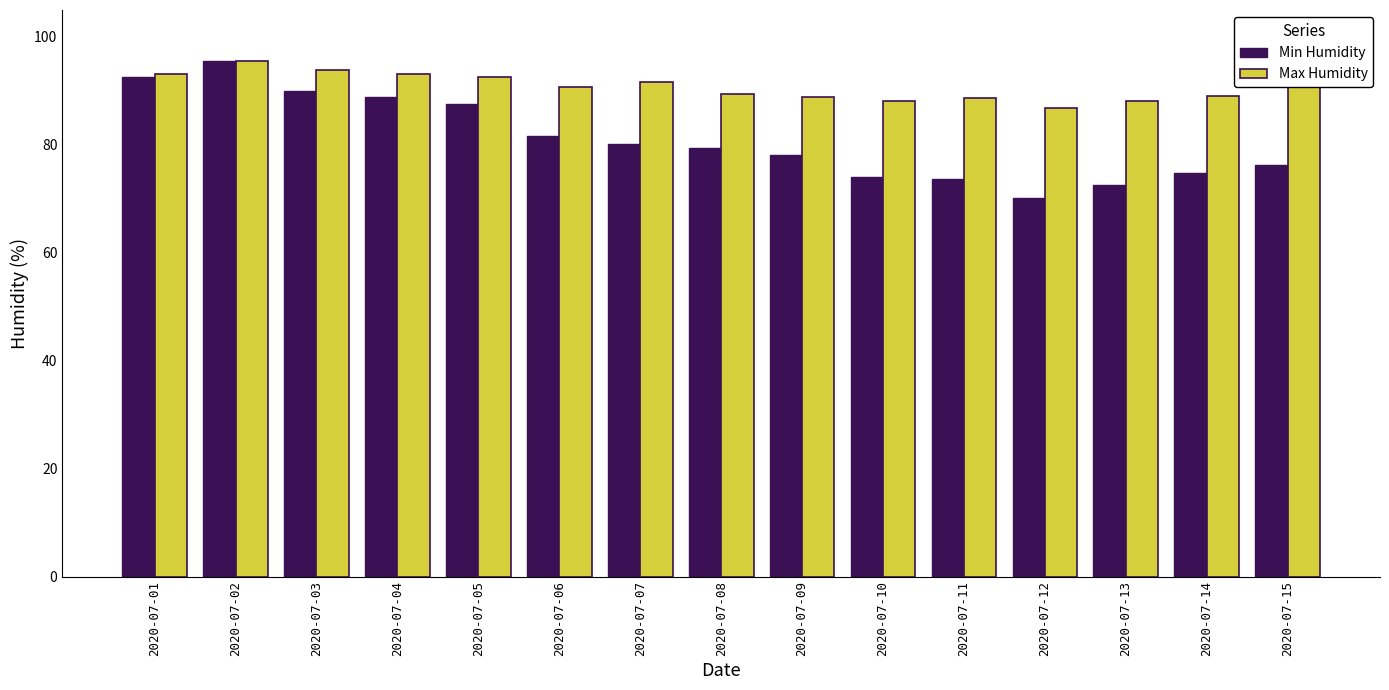

Which series has the largest total across all categories?

Max Humidity